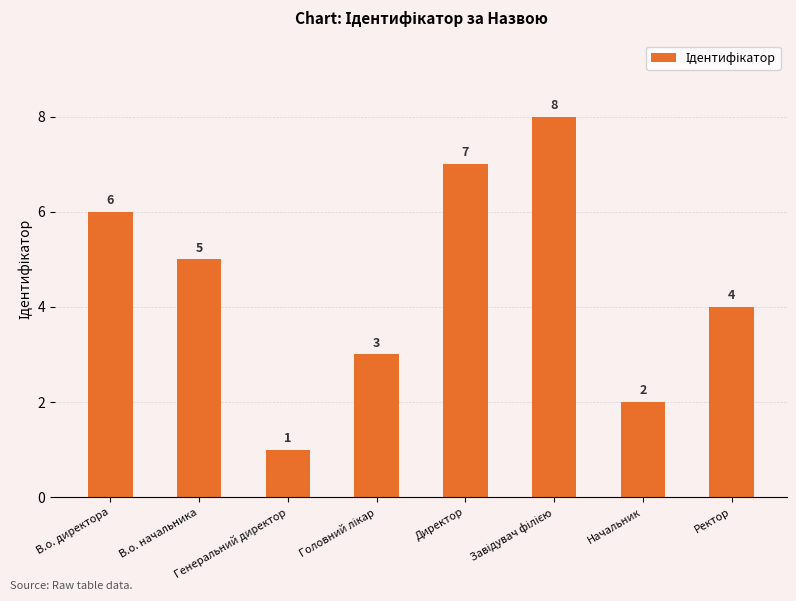

Is it true that the value at В.о. директора is 6?

True